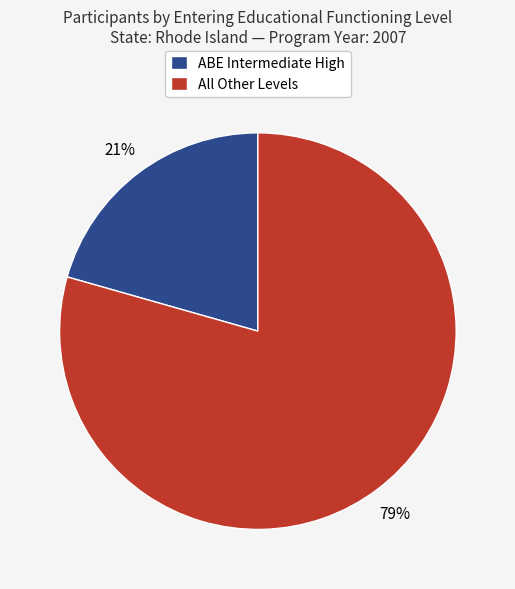

True or false: ABE Intermediate High accounts for 21% of the total.

True